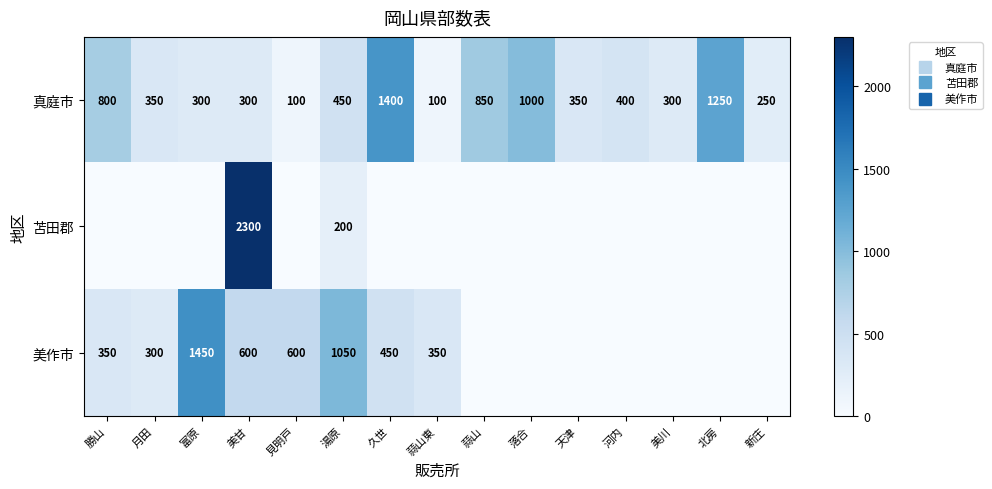

At how many categories does at least one series exceed 104?

15